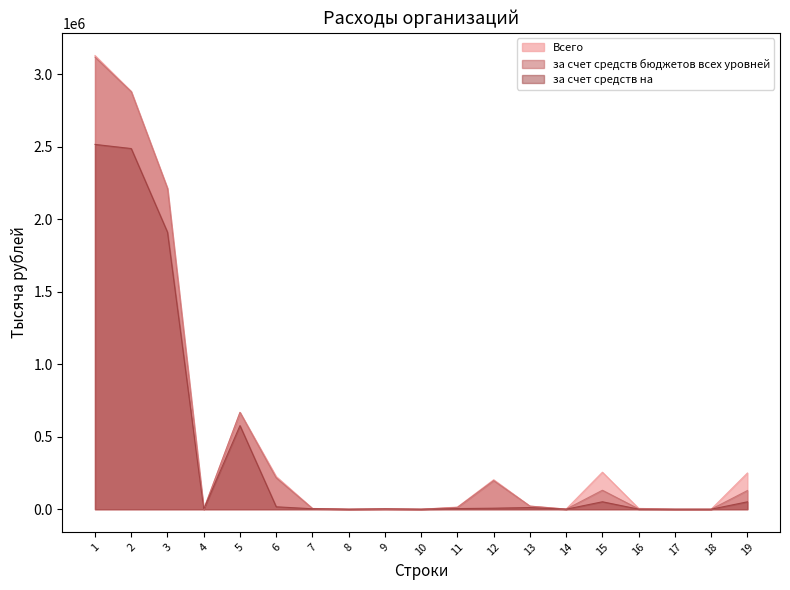

What is the sum of the за счет средств на values at 13 and 12?

18694.4